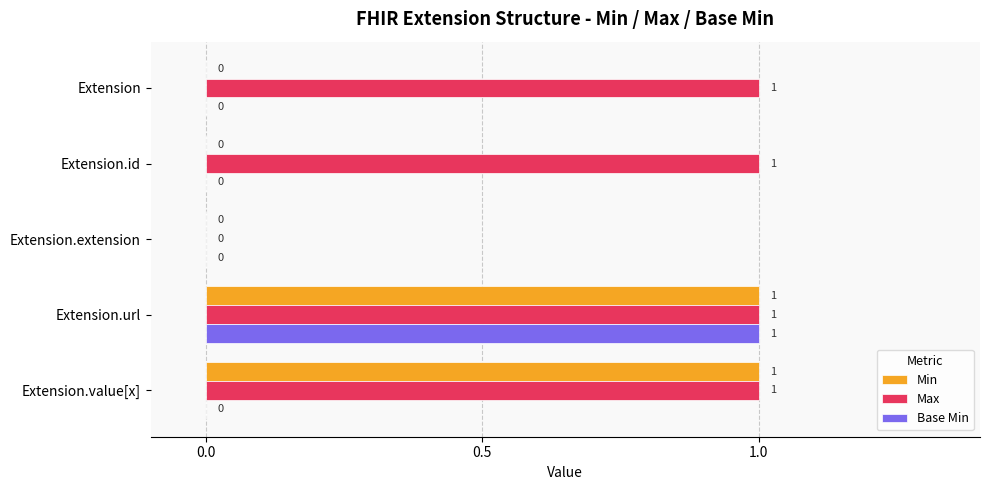

At which category is the sum across all series the highest?

Extension.url